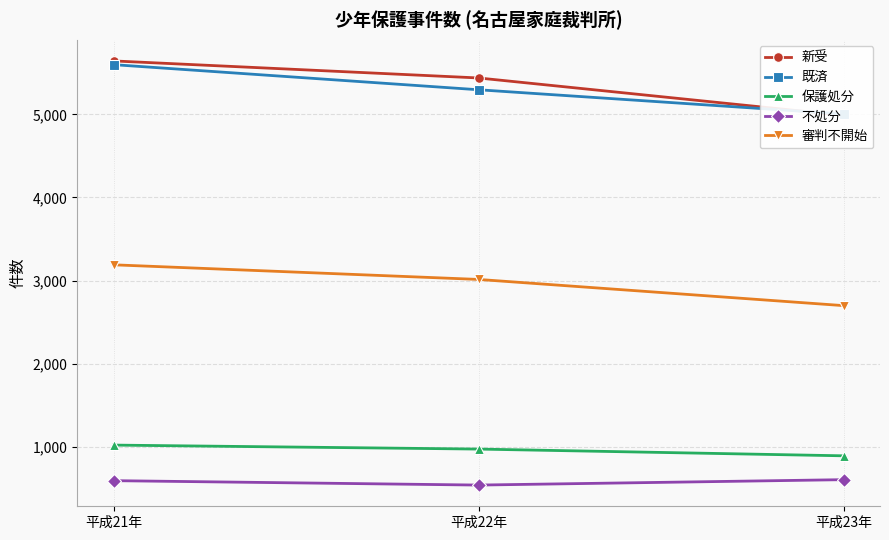

Where does the 新受 series first go above 5438?

平成21年